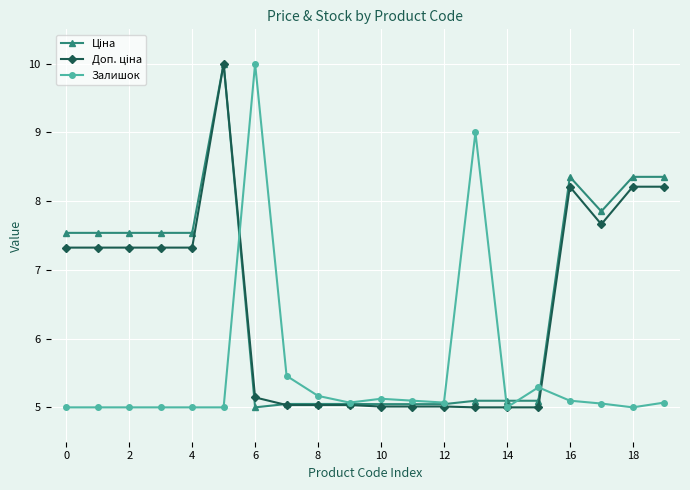

What is the smallest value displayed?

5.0